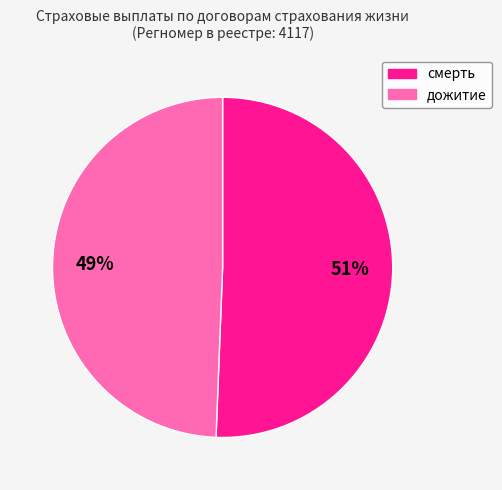

What is the majority slice?

смерть